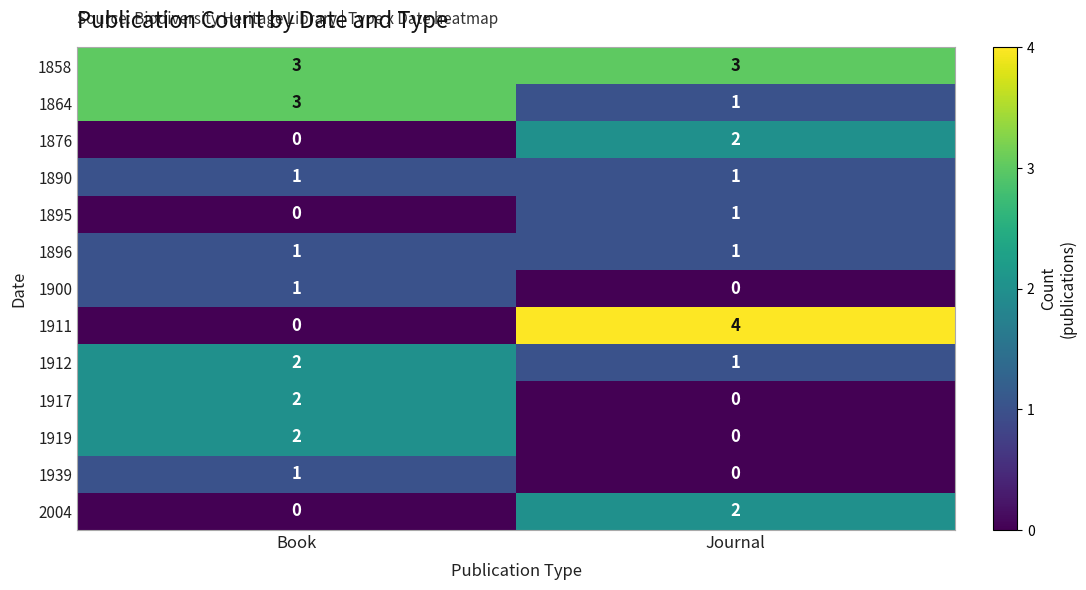

Is the value of 1896 at Book greater than the value of 1864 at Book?

No